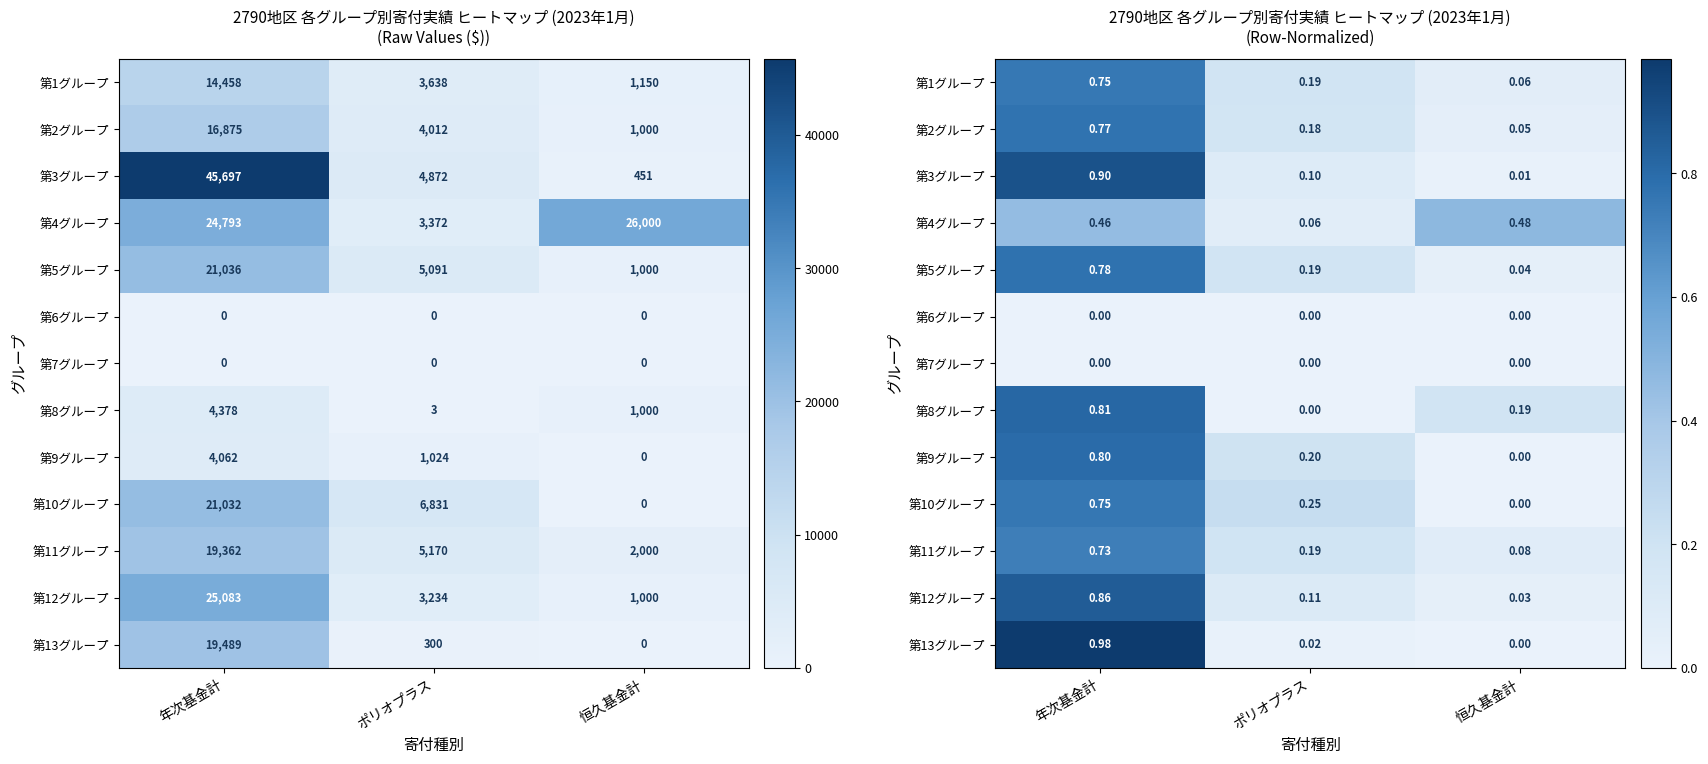

At which category is the sum across all series the highest?

年次基金計